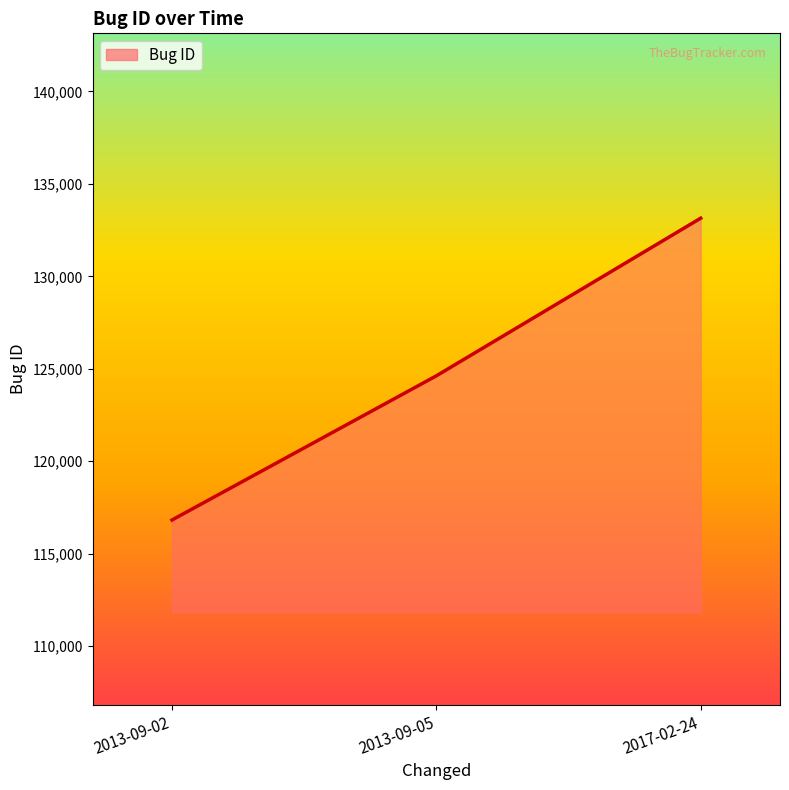

Where is the data nearest to the value 124981?

2013-09-05